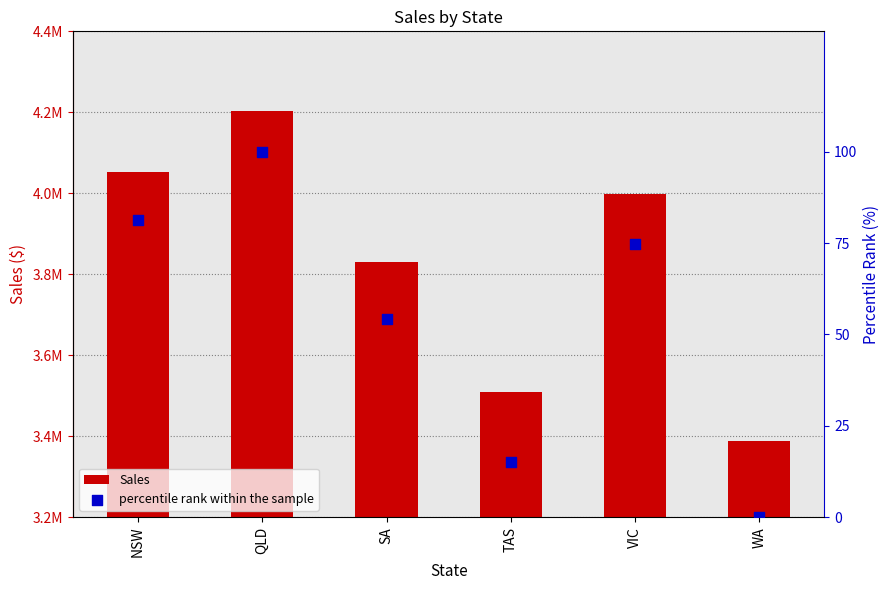

At how many categories does at least one series exceed 443977?

6